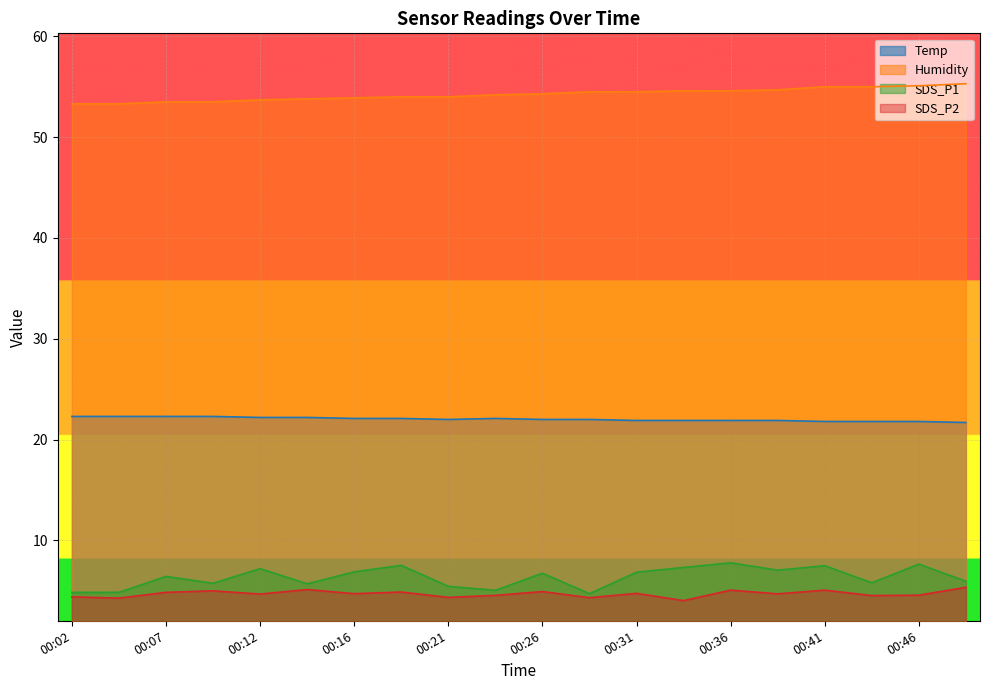

Between 00:48 and 00:41, which is larger?

00:41